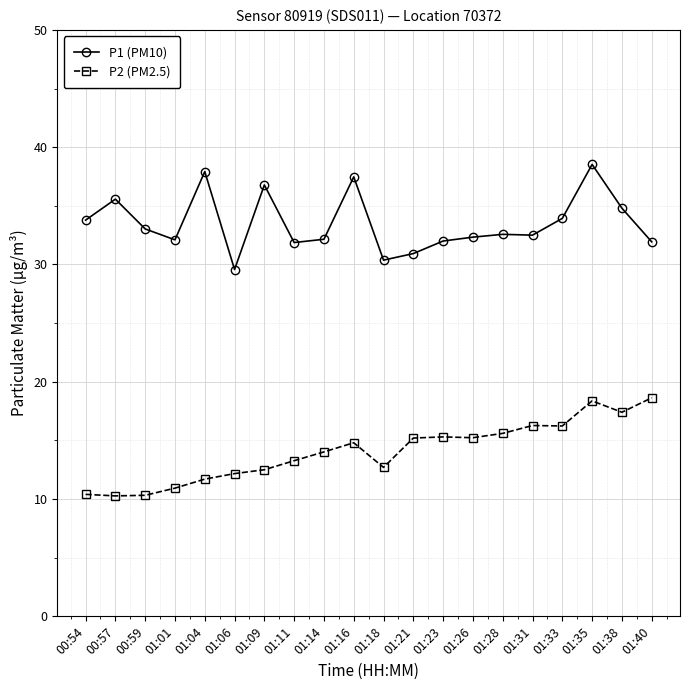

The P2 (PM2.5) series shows 15.2 at 01:21. True or false?

True